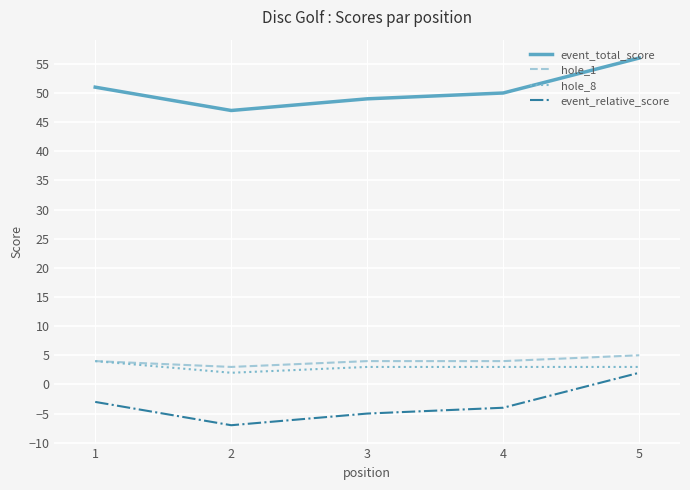

At which category is the sum across all series the highest?

5